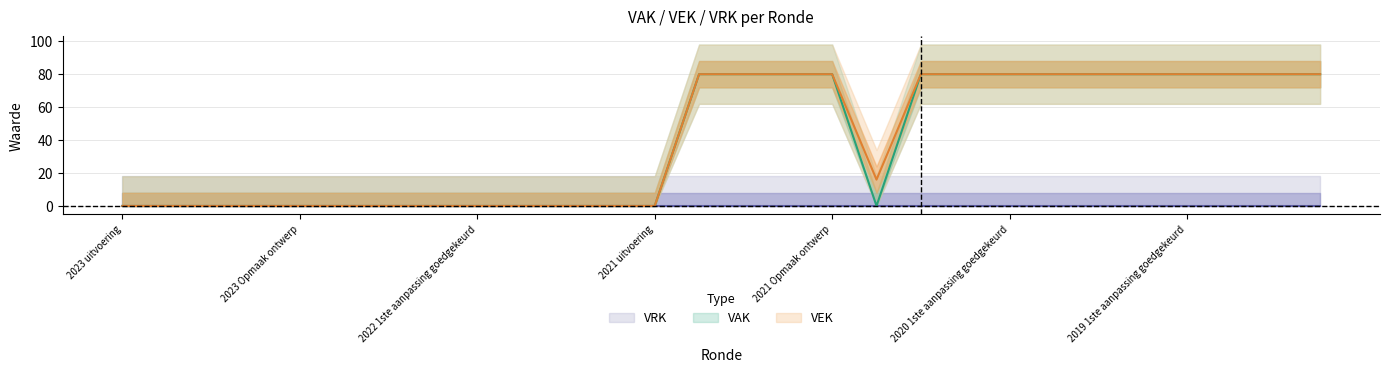

True or false: VEK and VAK intersect in this chart.

False